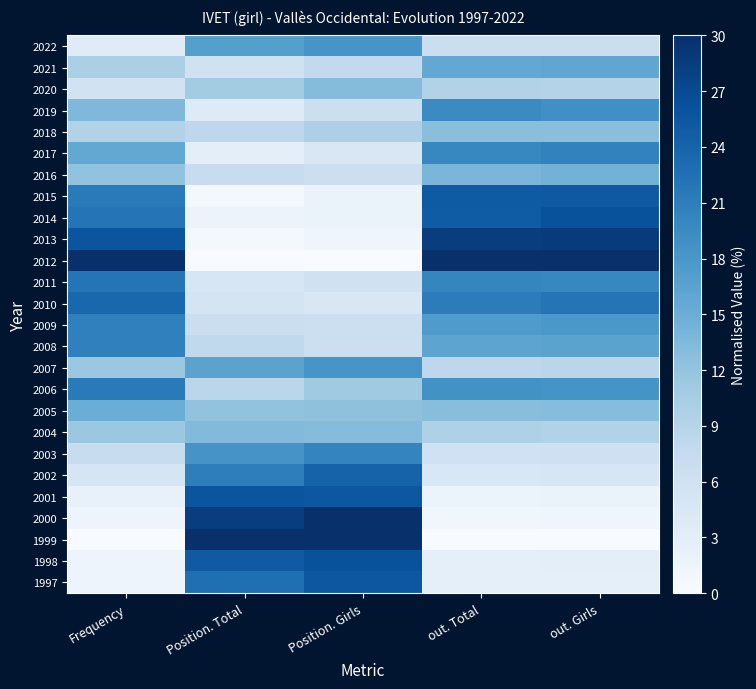

Which label corresponds to the largest value in the chart?

Frequency